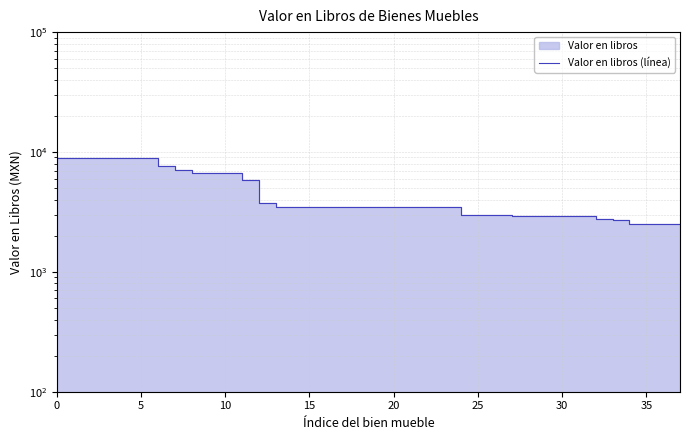

What is the minimum value shown in the chart?

2500.0